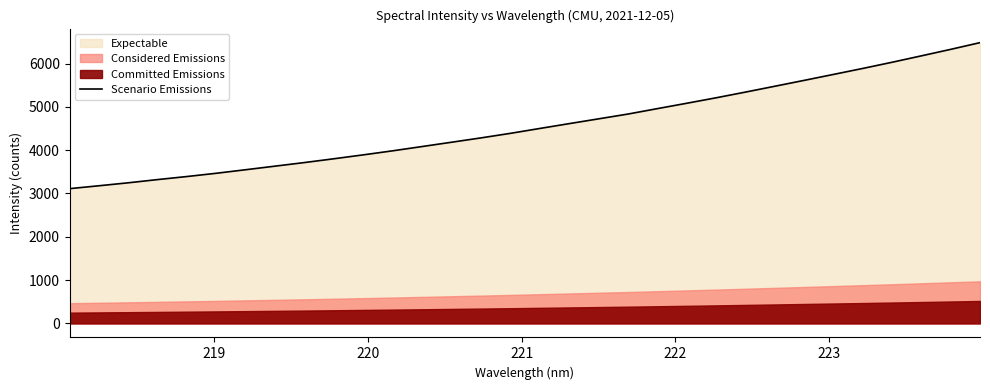

What is the minimum value for Scenario Emissions?

3111.1